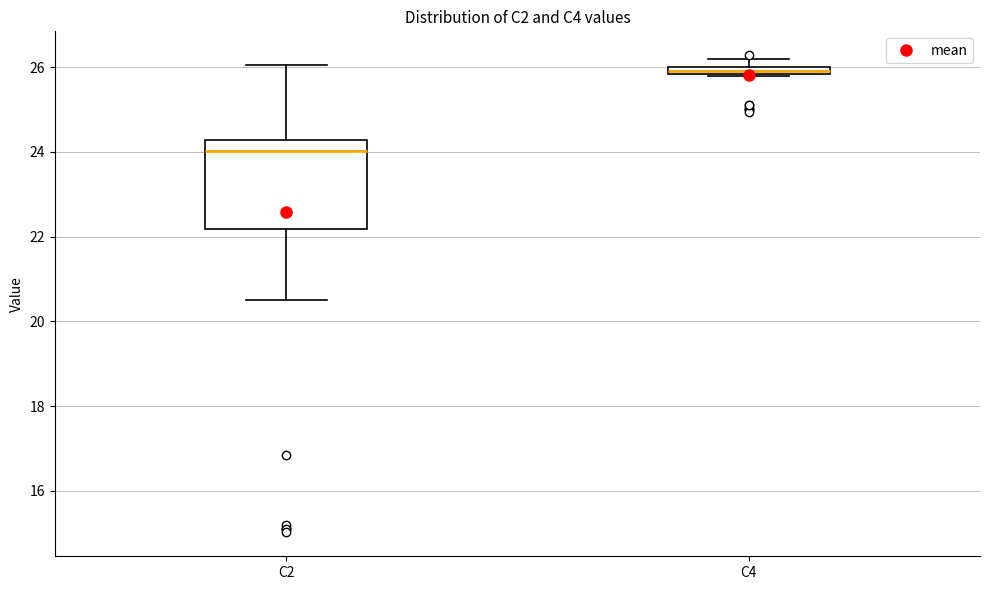

Which box has the highest median line?

C4